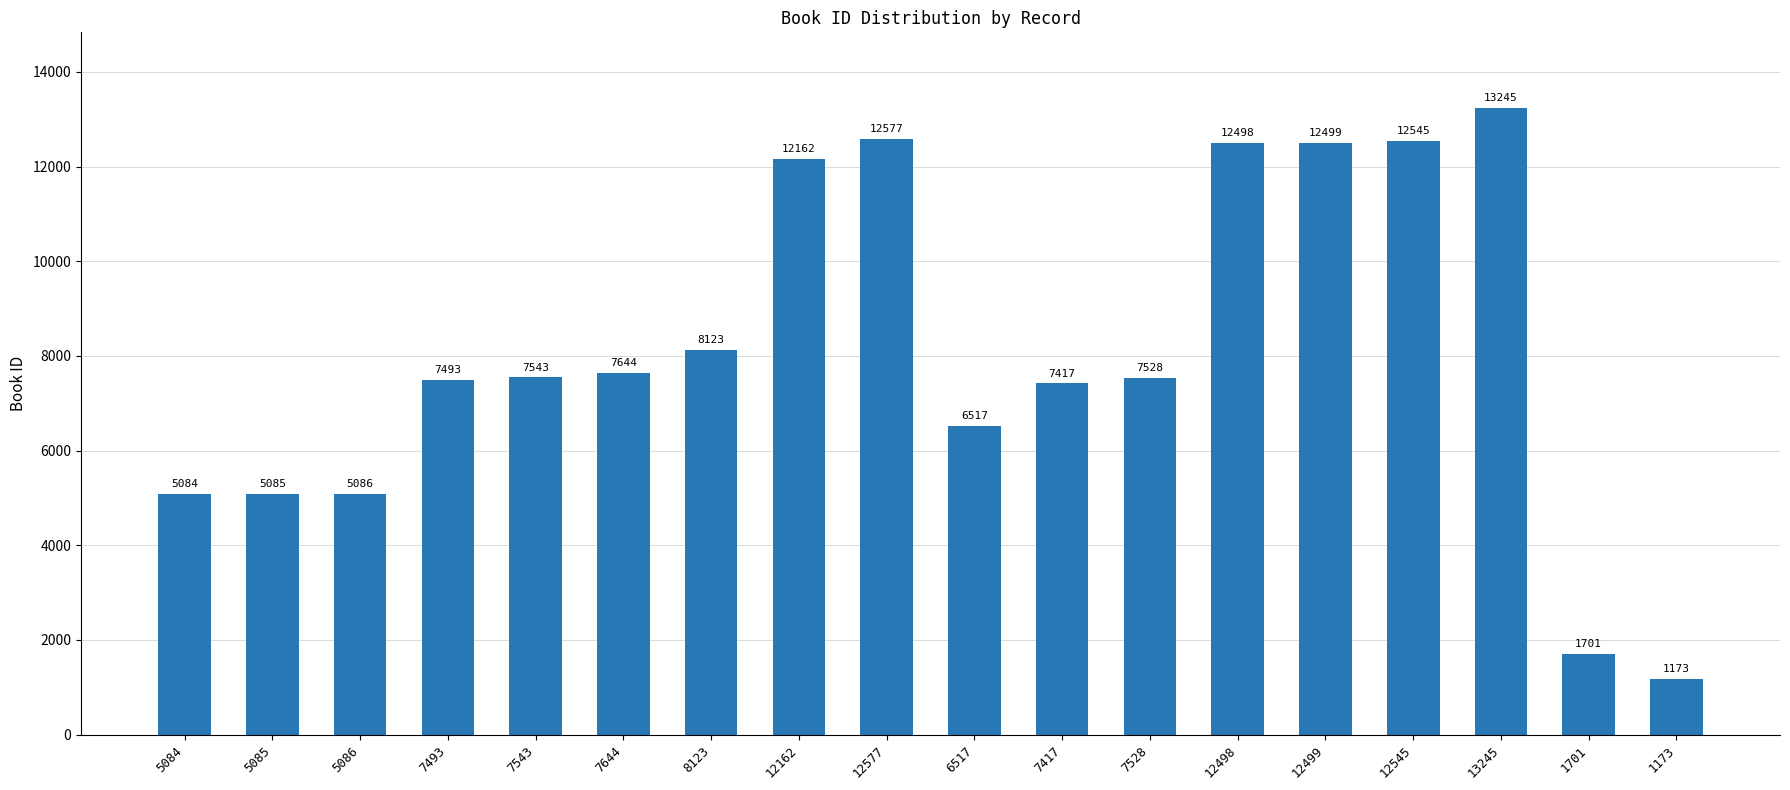

List the labels in order of value, largest first.

13245, 12577, 12545, 12499, 12498, 12162, 8123, 7644, 7543, 7528, 7493, 7417, 6517, 5086, 5085, 5084, 1701, 1173